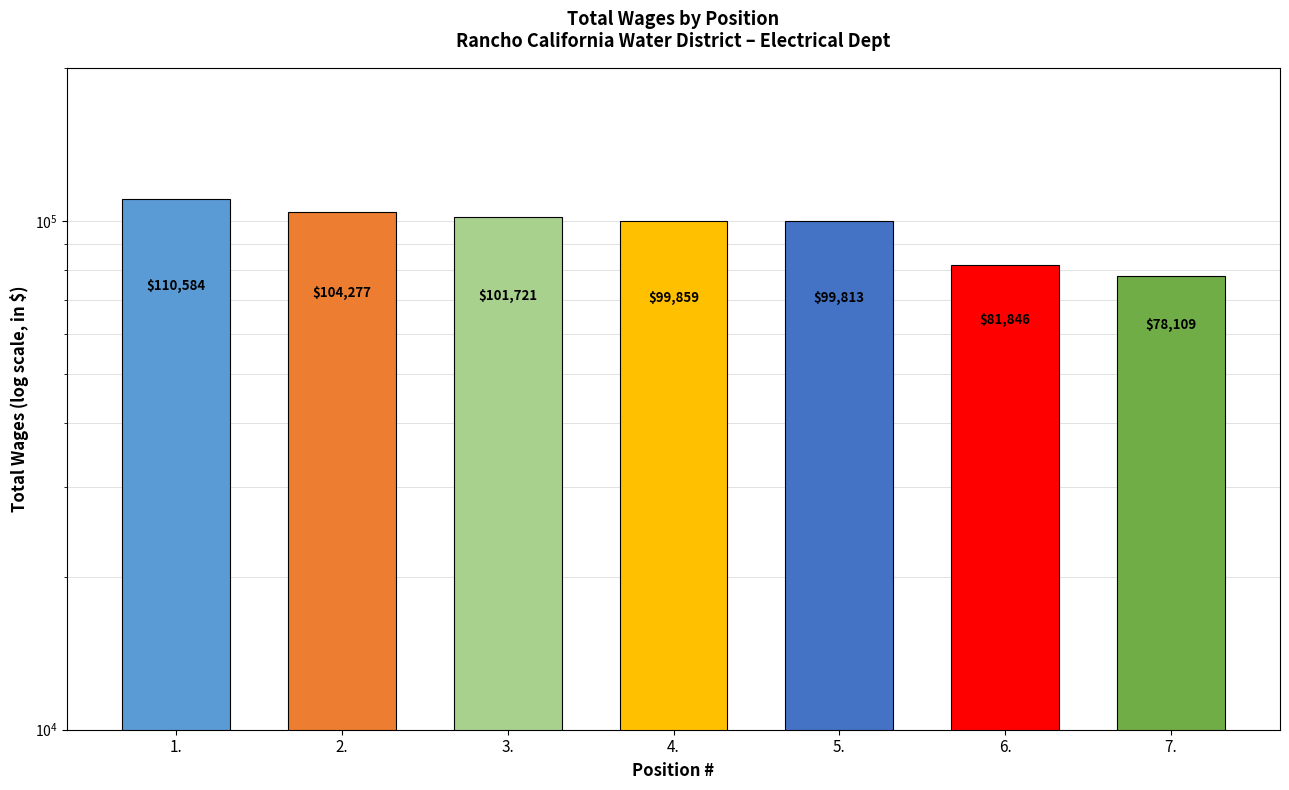

Where does the data first go above 99859?

1.